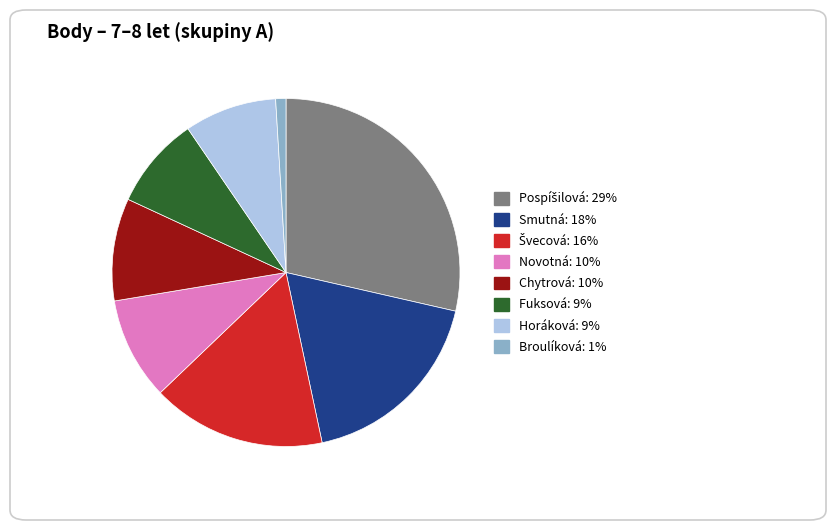

Is there any slice that represents more than half of the pie?

No